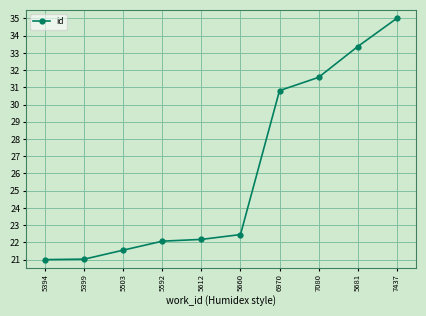

Is this an area chart (filled region under the line)?

No